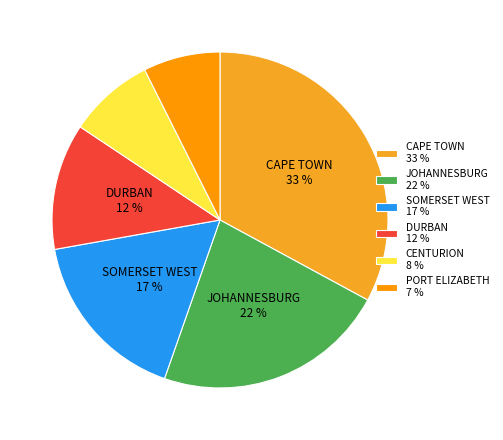

To the nearest percent, what is the average slice percentage?

17%